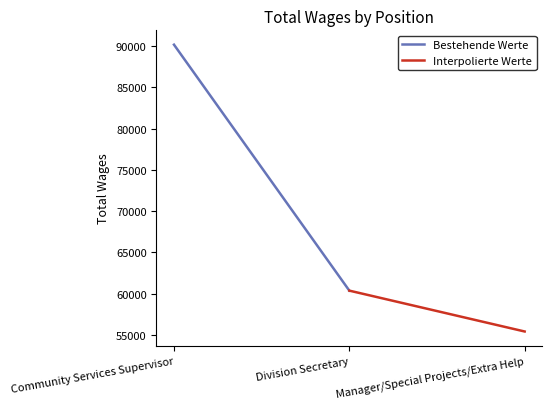

How many lines are shown in the chart?

2